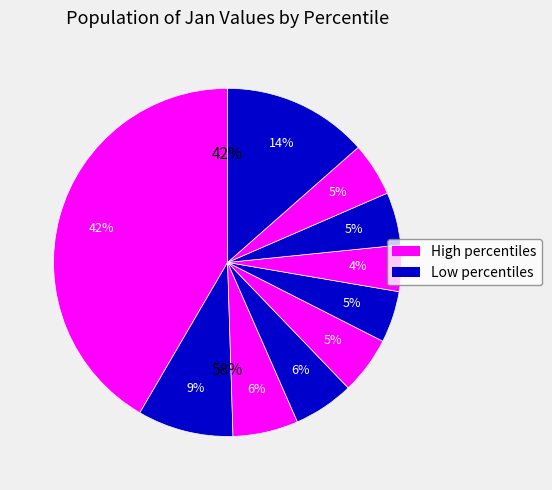

How many slices are in this pie chart?

10